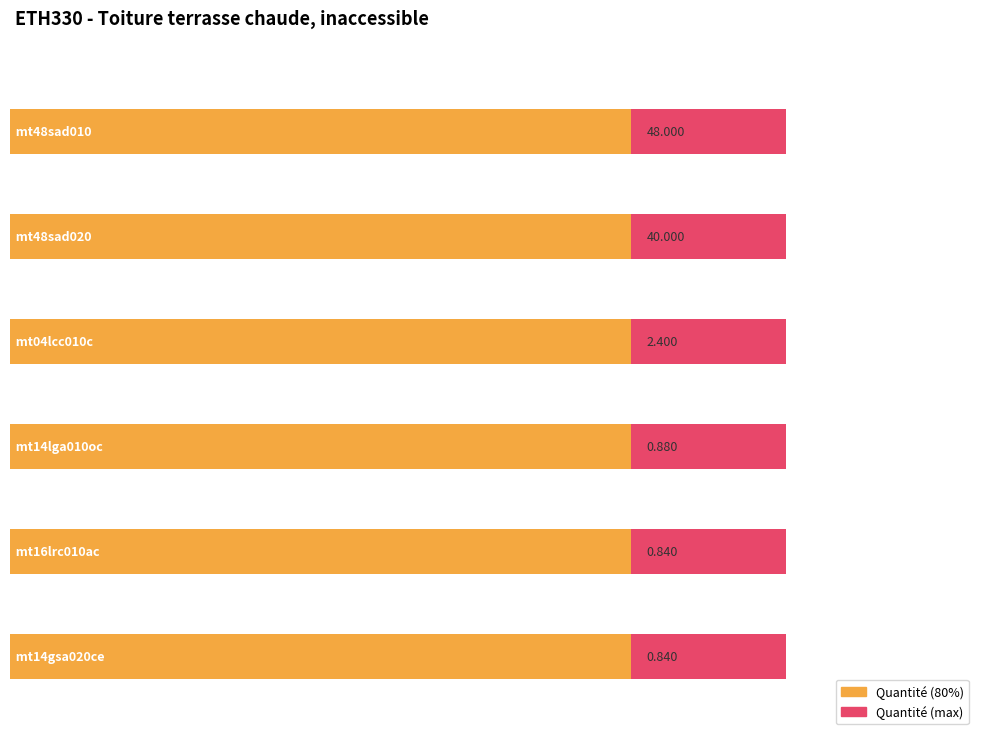

What is the difference between the maximum and second lowest values?

60.0